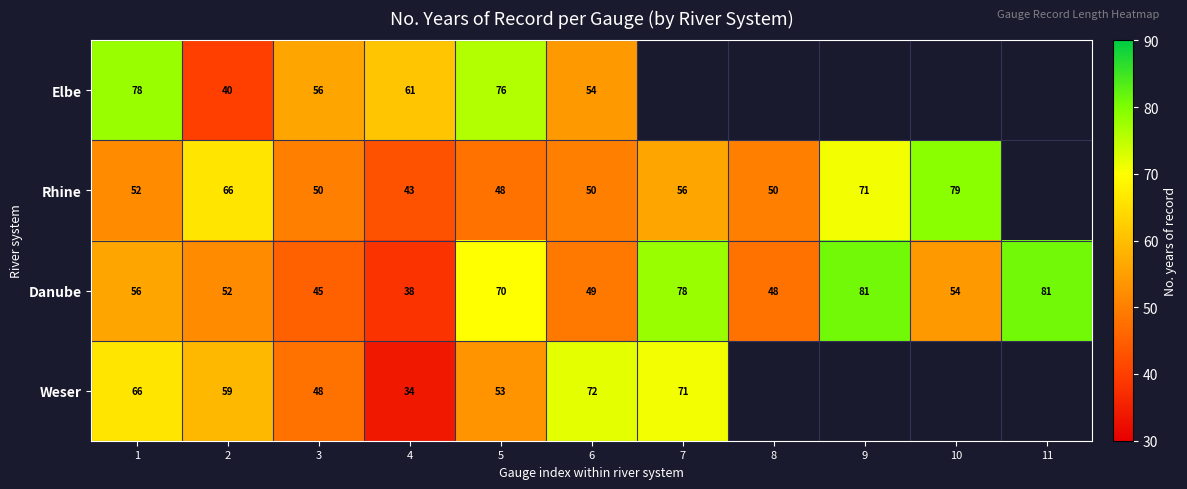

What is the difference between the highest and lowest values at 3?

11